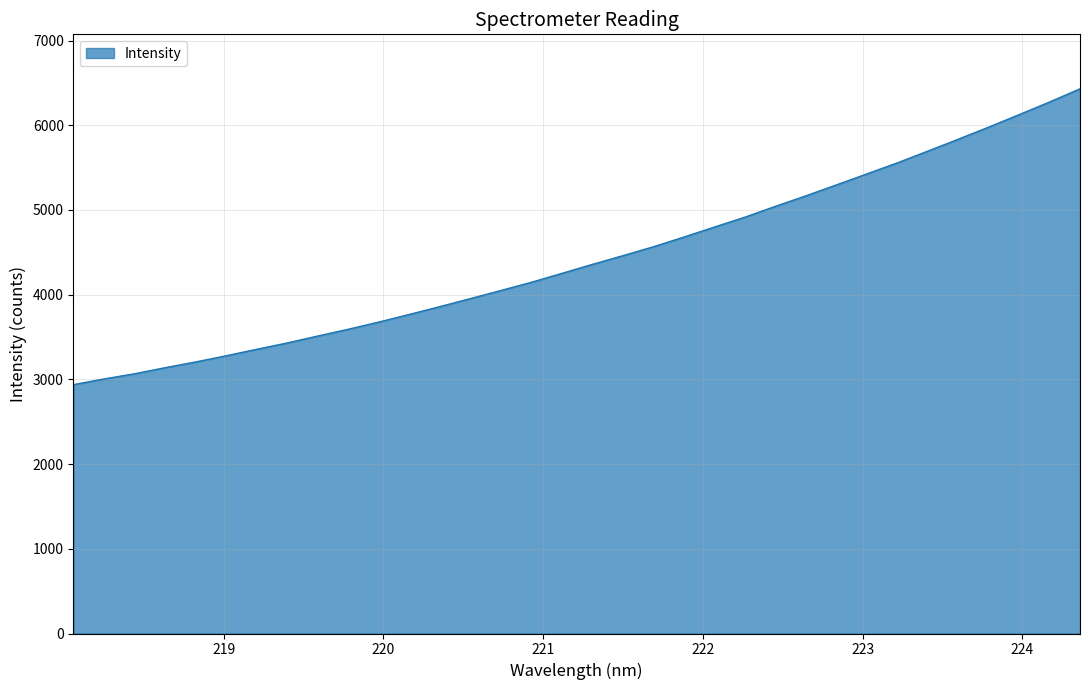

What is the difference between the maximum and minimum values?

3492.0